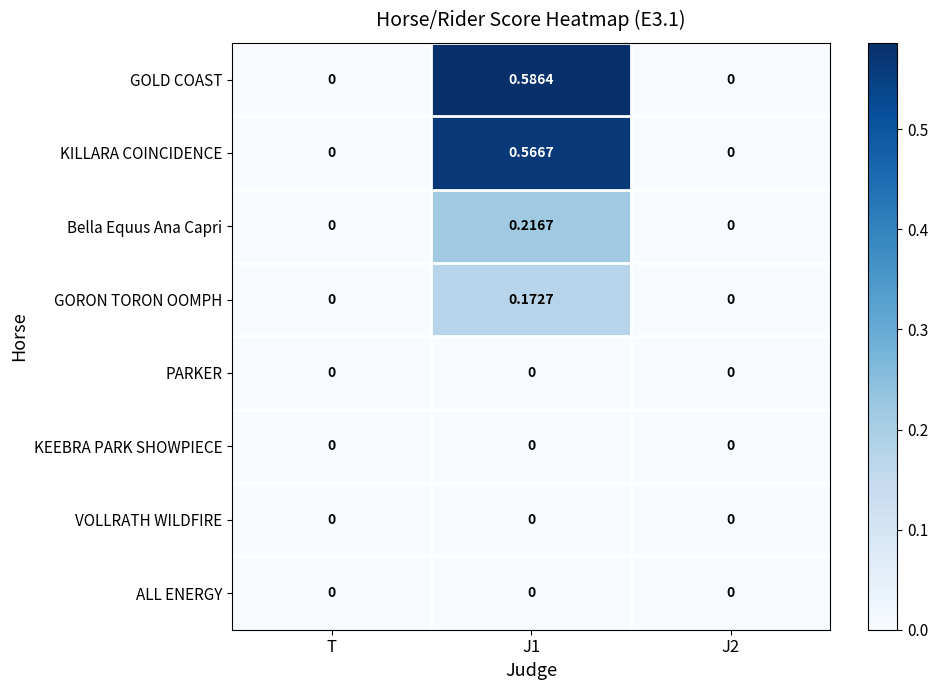

Which series has the widest spread of values?

GOLD COAST